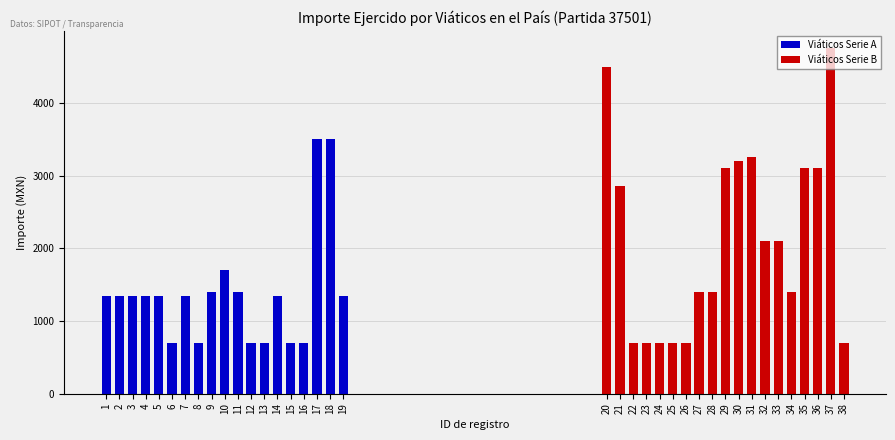

What is the average value of the Viáticos Serie A series?

1395